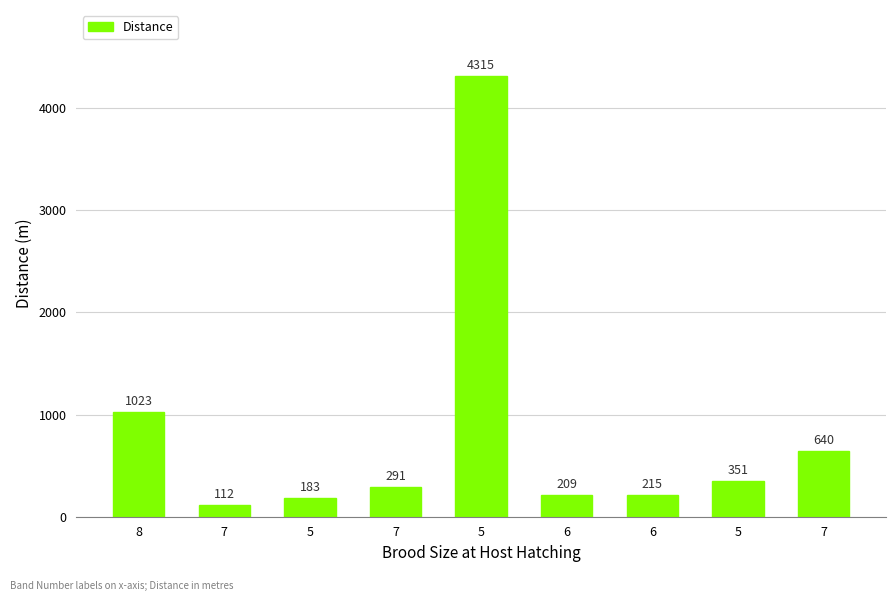

What is the value of the 3rd bar from the left?

183